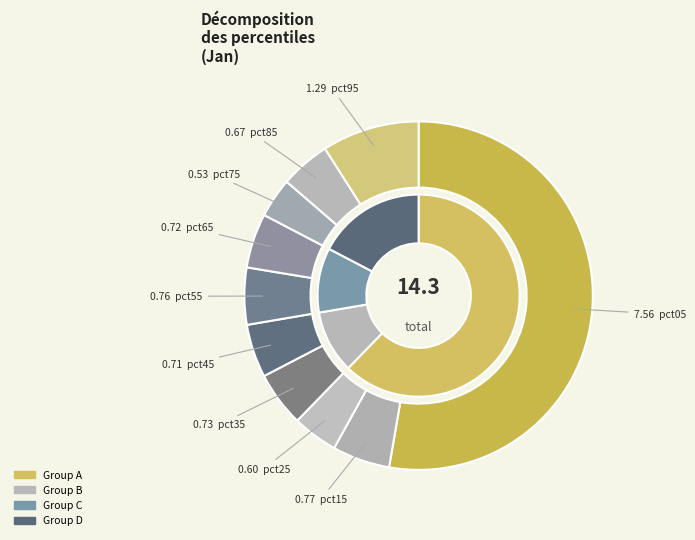

How much of the chart is everything except pct15?

94.7%